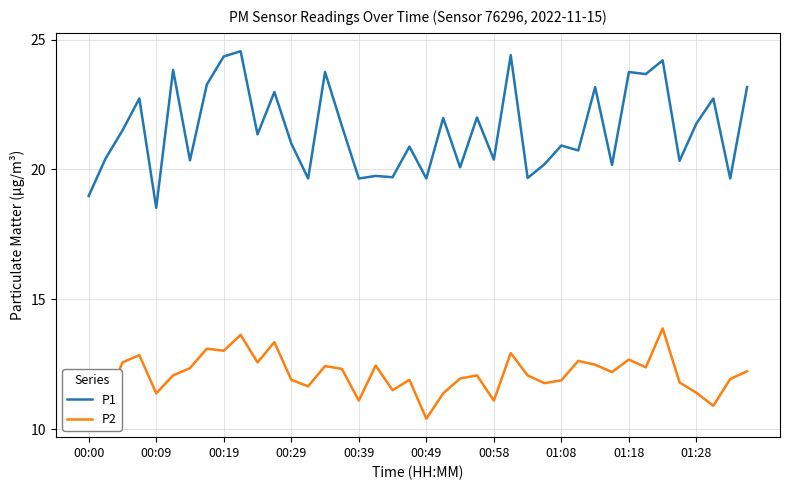

What is the difference between the maximum and minimum values in the P2 series?

3.5